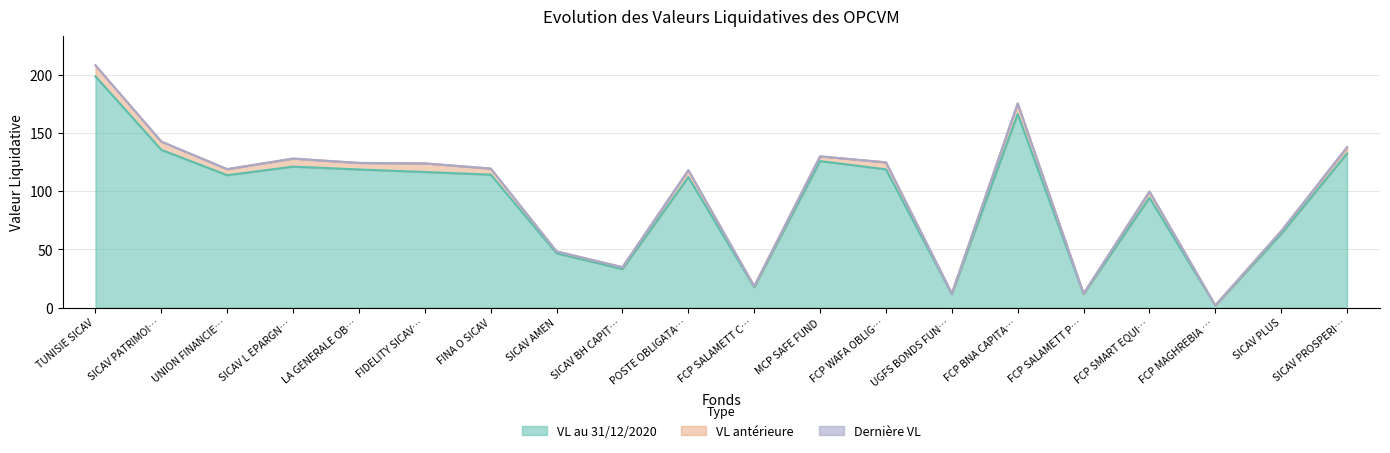

What is the difference between the VL anterieure values at TUNISIE SICAV and POSTE OBLIGATA…?

90.2